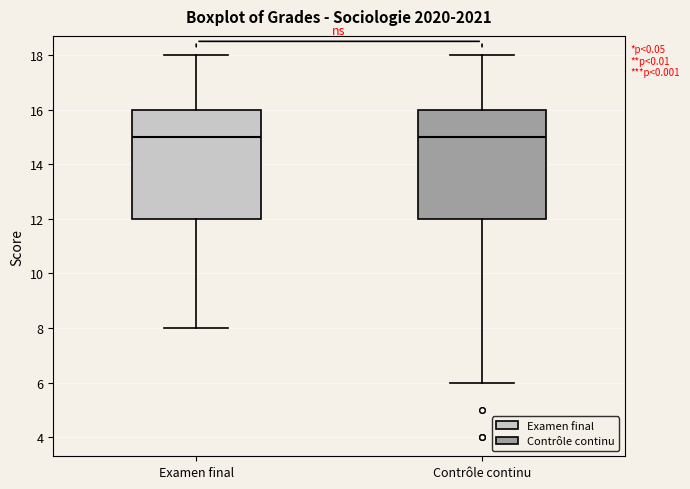

Where does the upper whisker of the box for Contrôle continu end on the y-axis? The values are not printed on the chart, so give them approximately, as read against the axis.

18